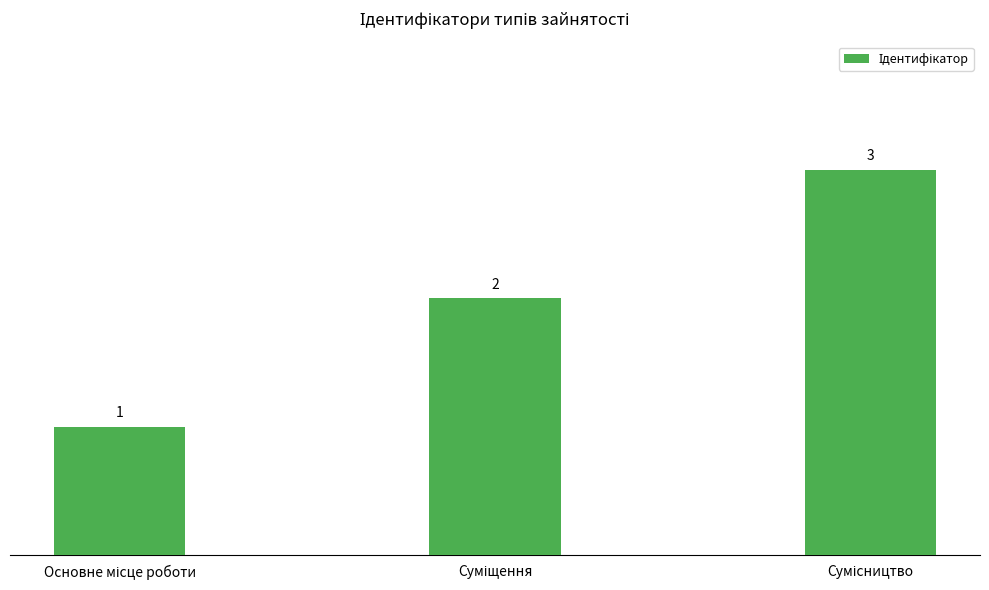

What is the maximum value shown in the chart?

3